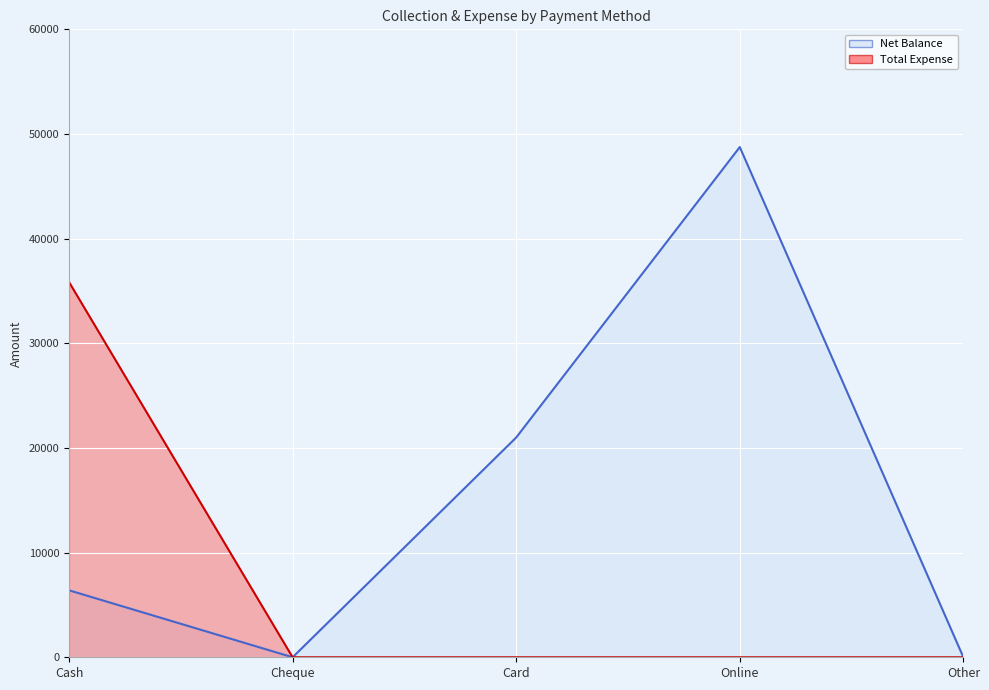

What is the label of the 1st point from the left?

Cash